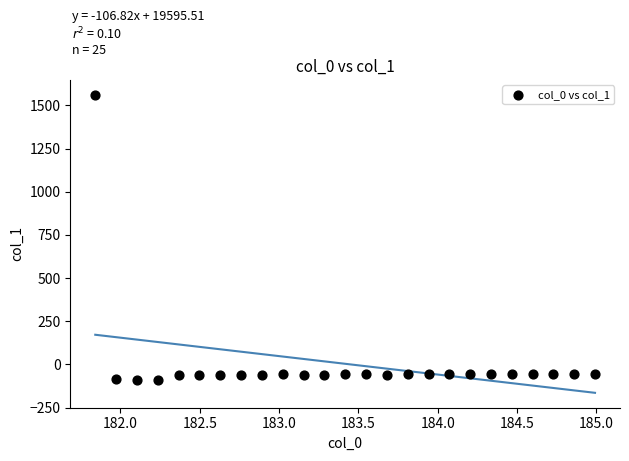

What is the range of X values (max minus min)?

3.1